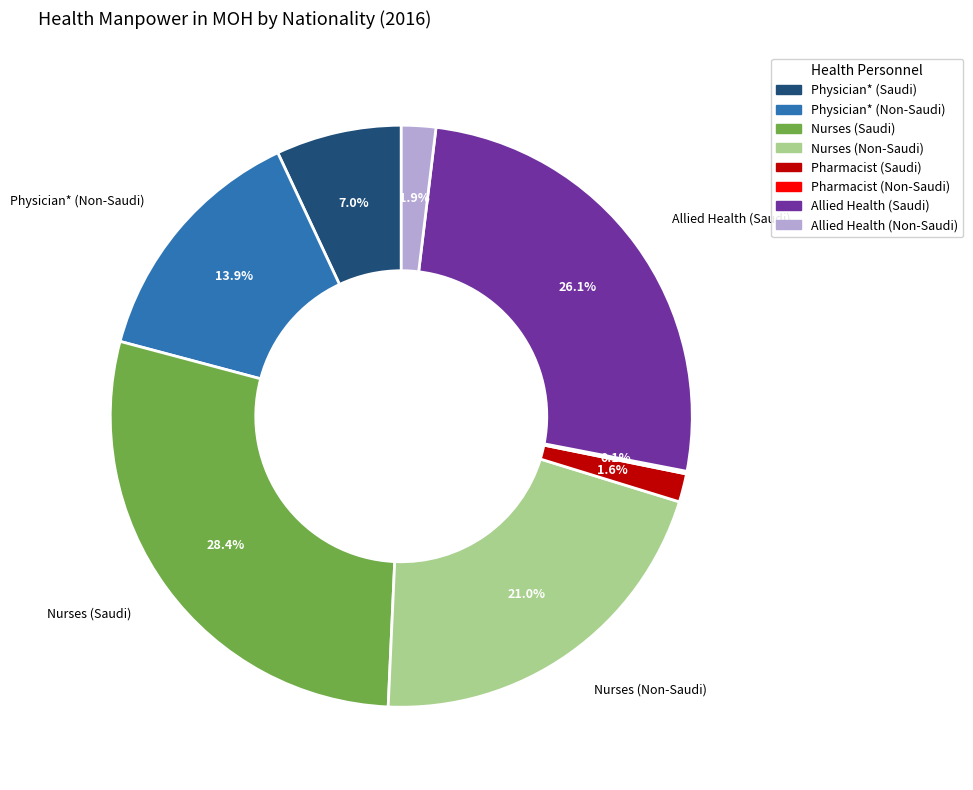

Which category has the biggest portion of the pie?

Nurses (Saudi)